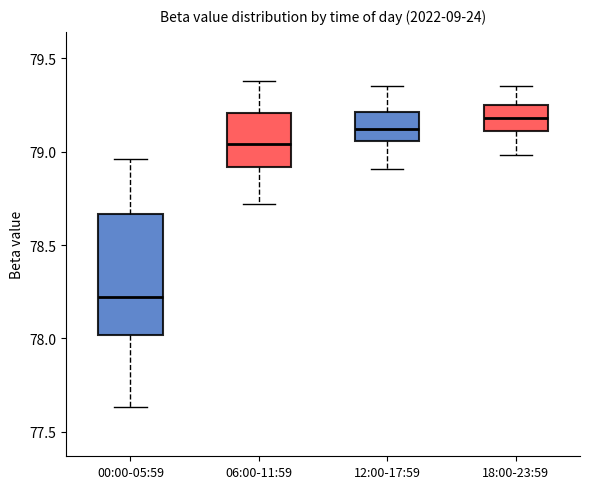

Which box has the highest median line?

18:00-23:59